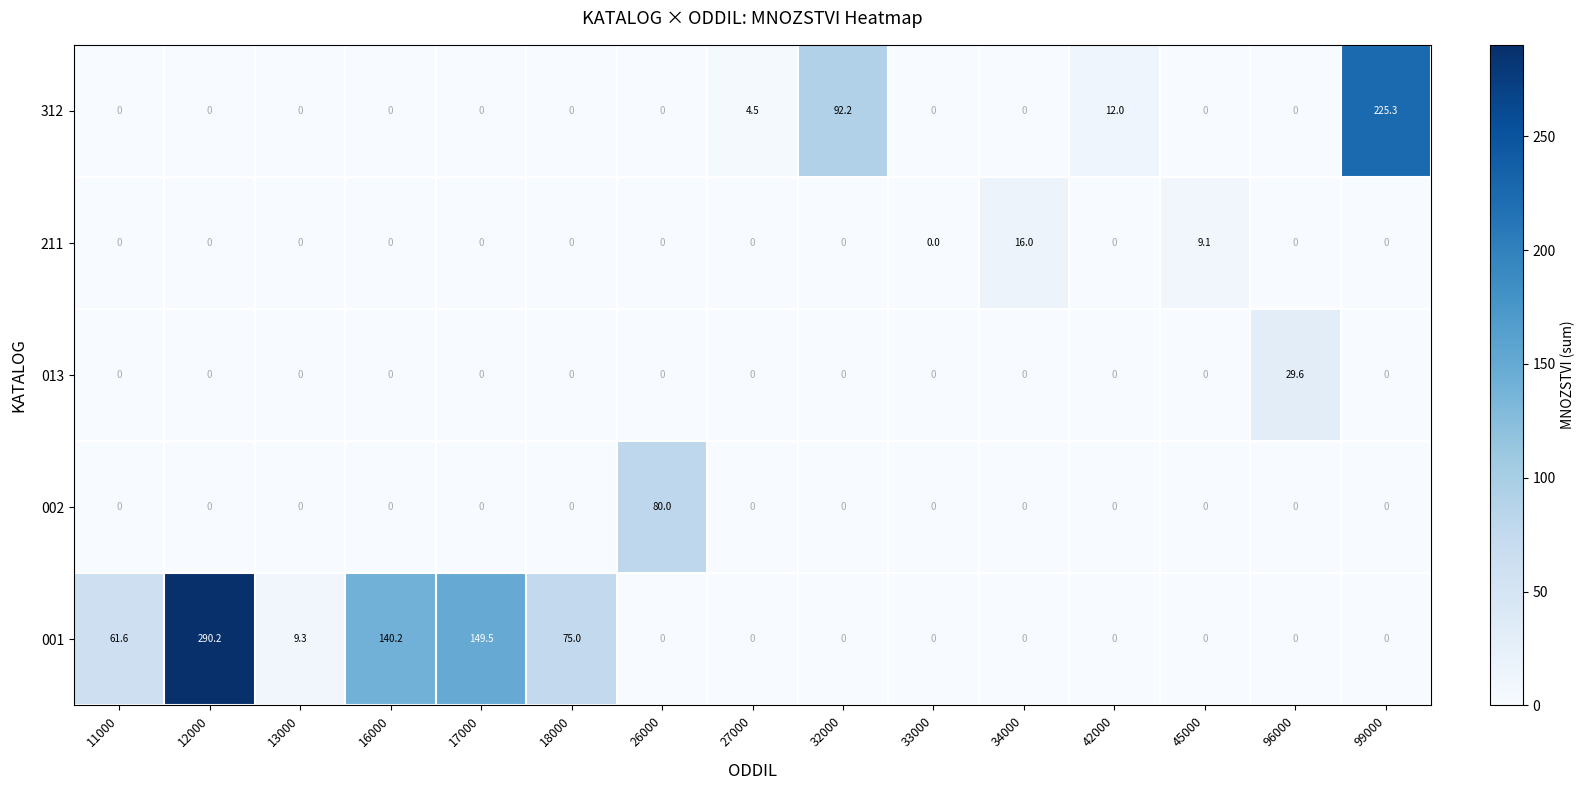

What is the approximate value of 312 at 27000?

4.5